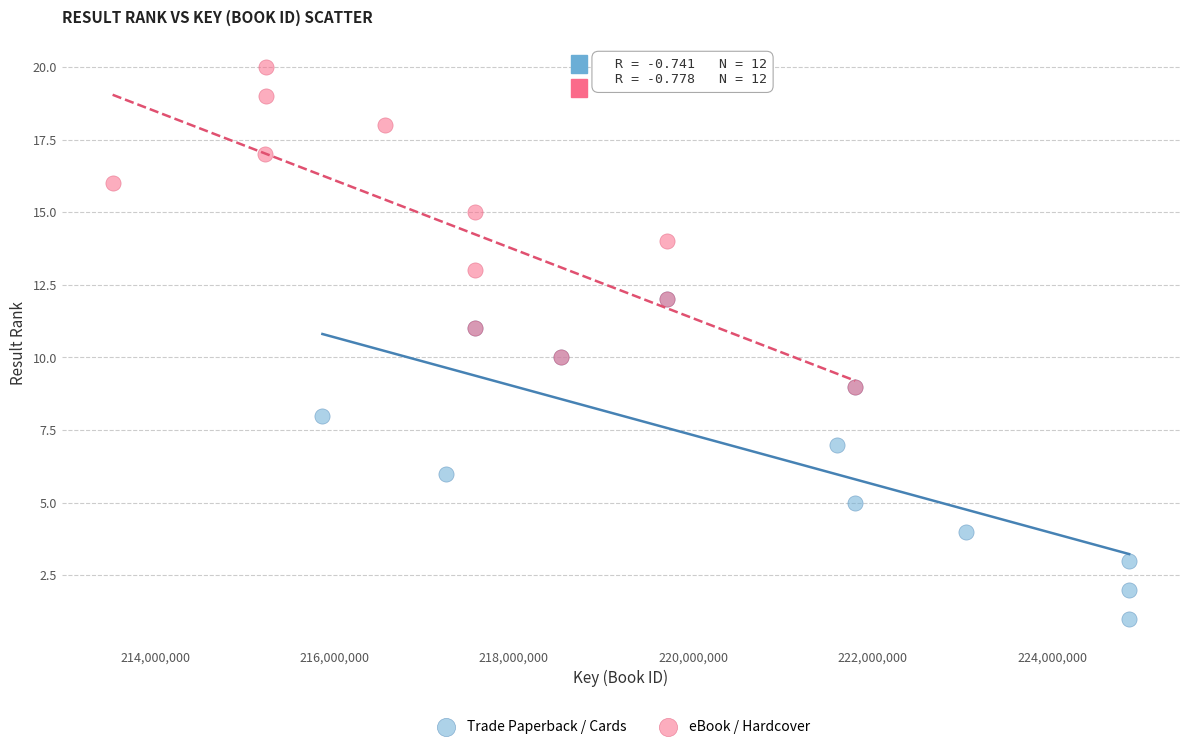

Which series contains the lowest Y value?

Trade Paperback / Cards